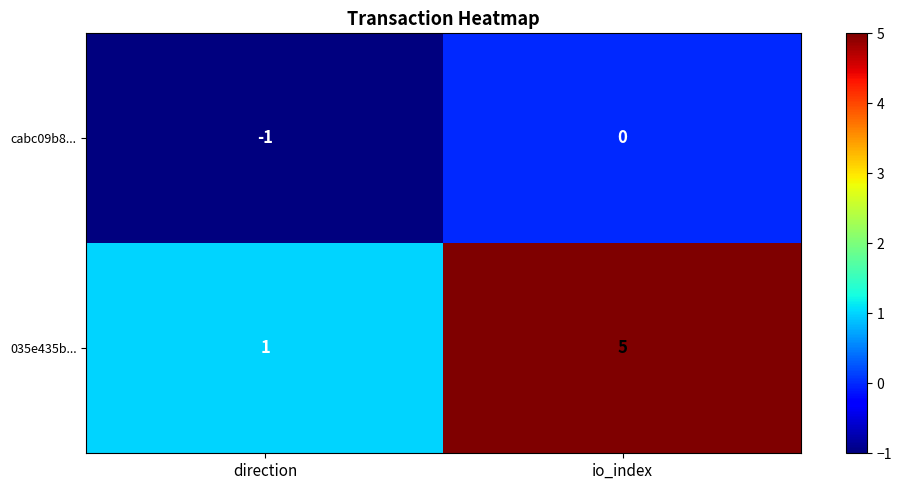

Rank the series by their average value, from highest to lowest.

035e435b..., cabc09b8...